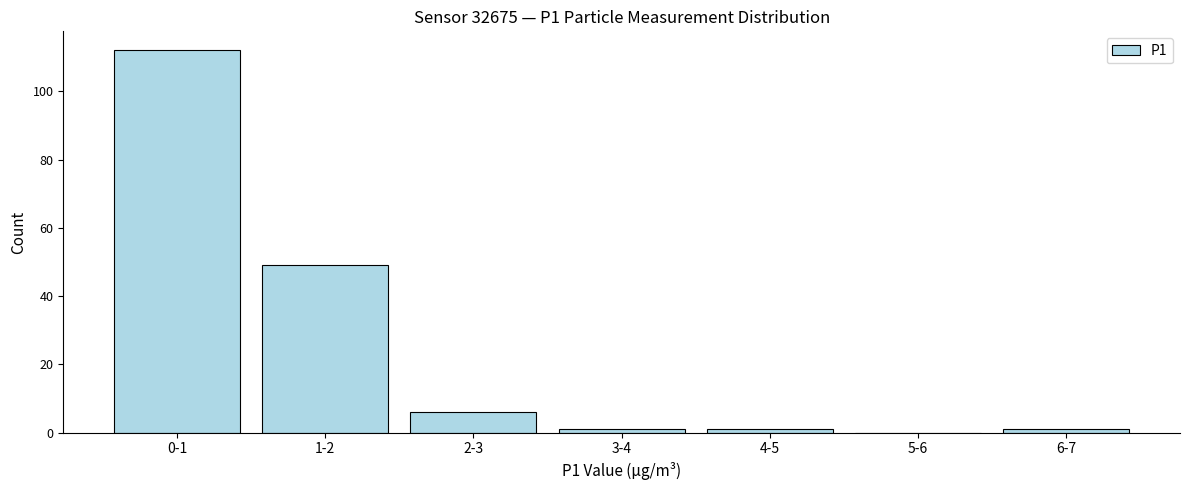

Reading right to left, transcribe all the data shown in this chart.

6-7=1	5-6=0	4-5=1	3-4=1	2-3=6	1-2=49	0-1=112